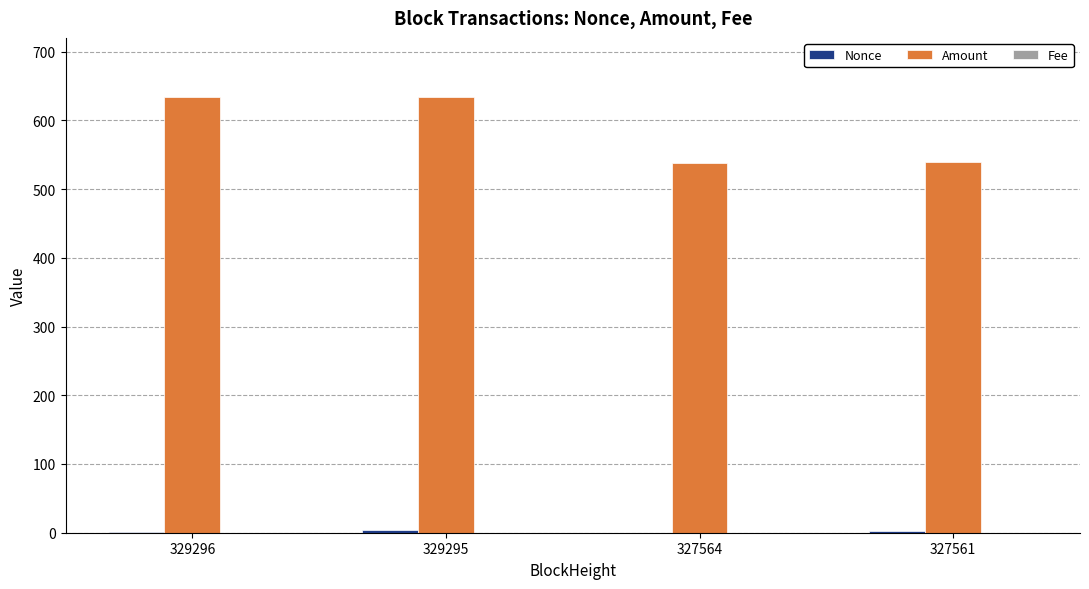

True or false: Amount has a value of 538.3 at 327564.

True